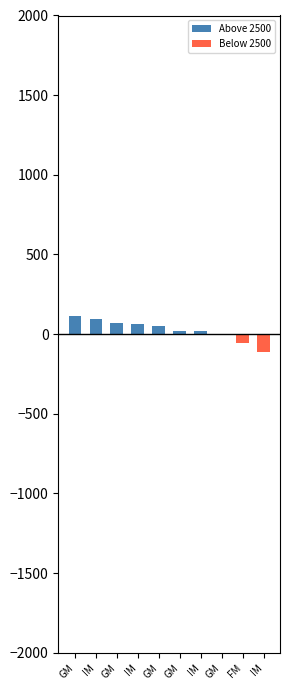

What is the difference between the highest and lowest values at FM?

56